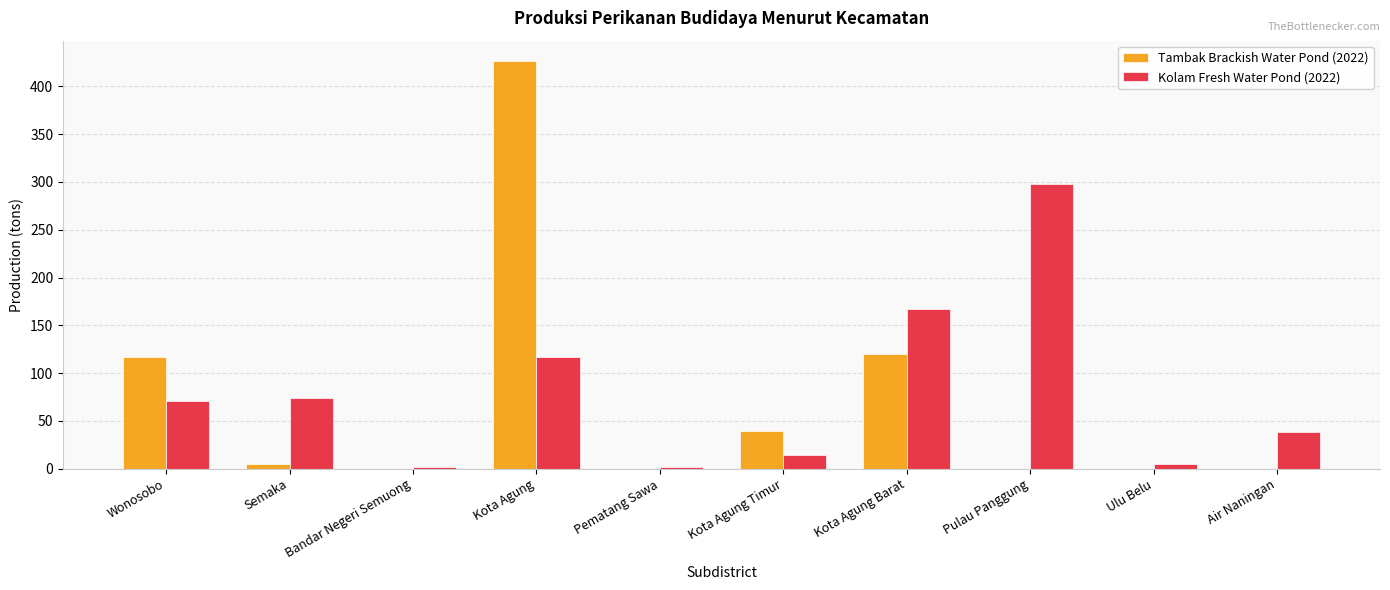

The Kolam Fresh Water Pond (2022) series shows 14.3 at Wonosobo. True or false?

False